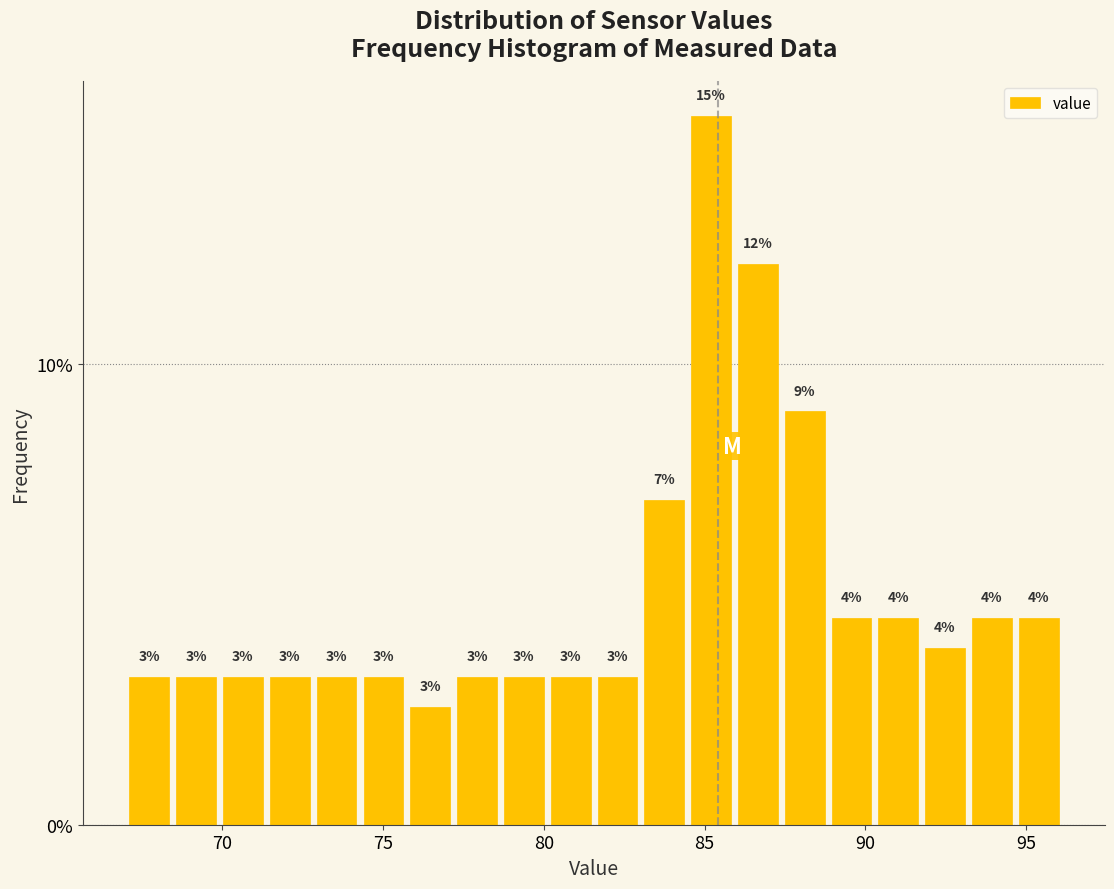

Read against the x-axis, roughly where is the centre of the tallest bar?

85.0